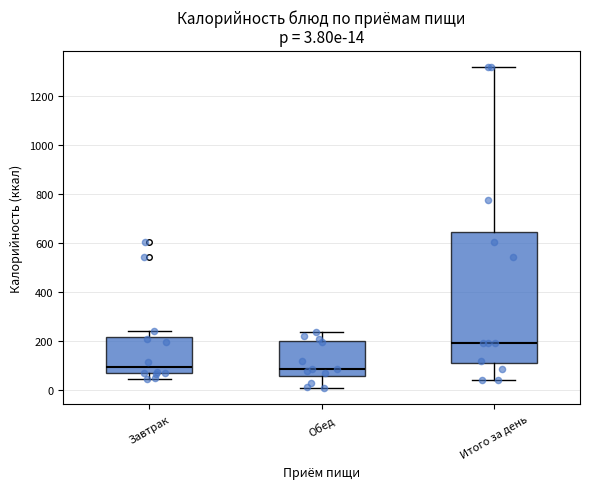

Which box is the tallest, from its lower edge to its upper edge?

Итого за день